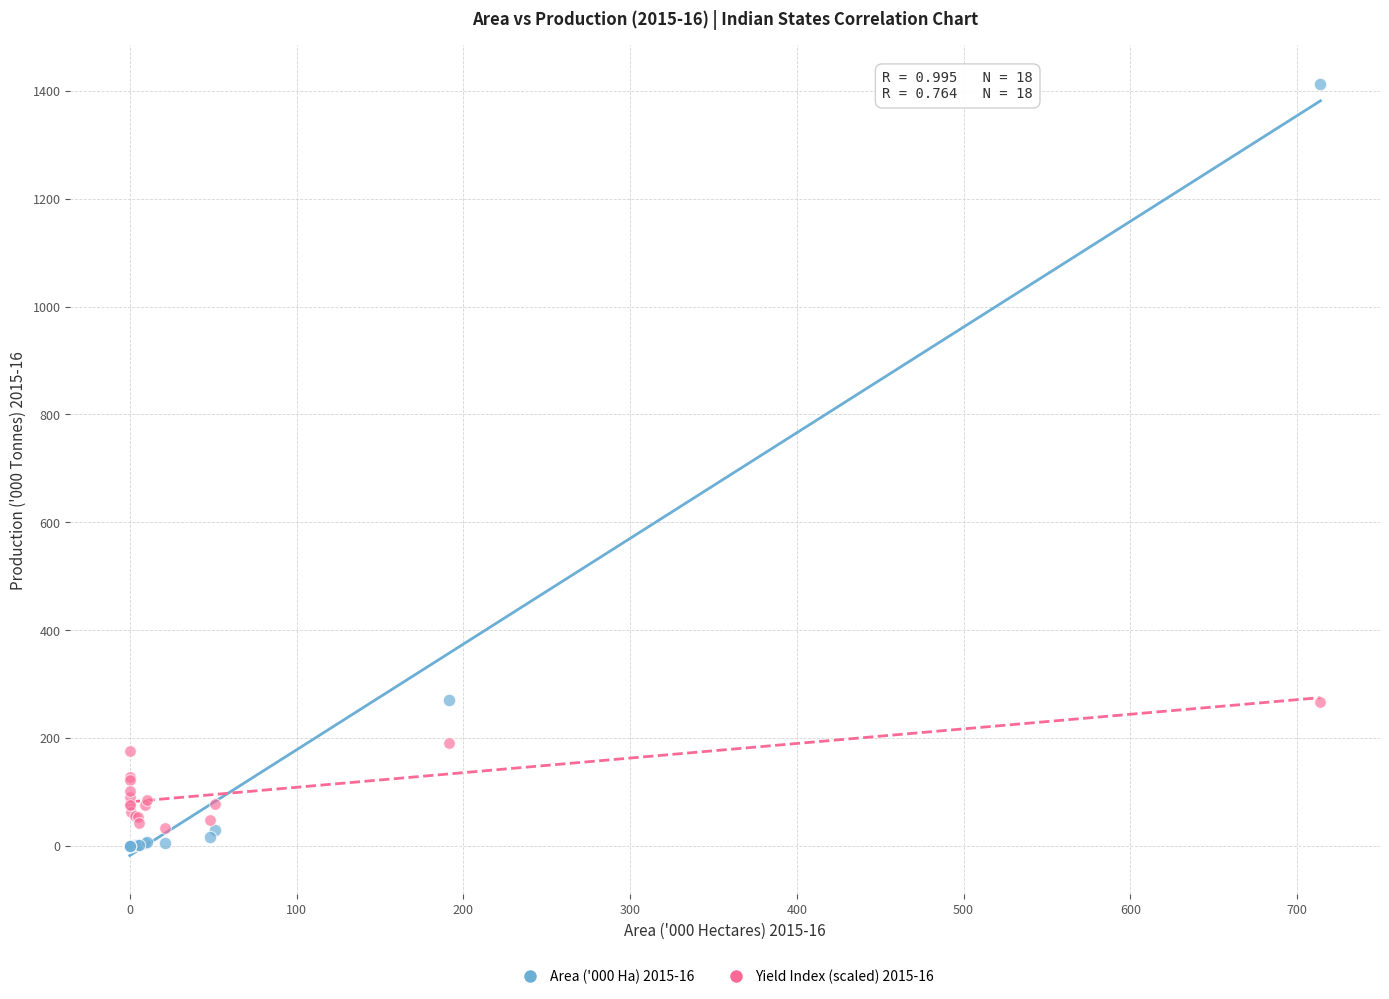

What are all the series names shown in the legend?

Area ('000 Ha) 2015-16, Yield Index (scaled) 2015-16